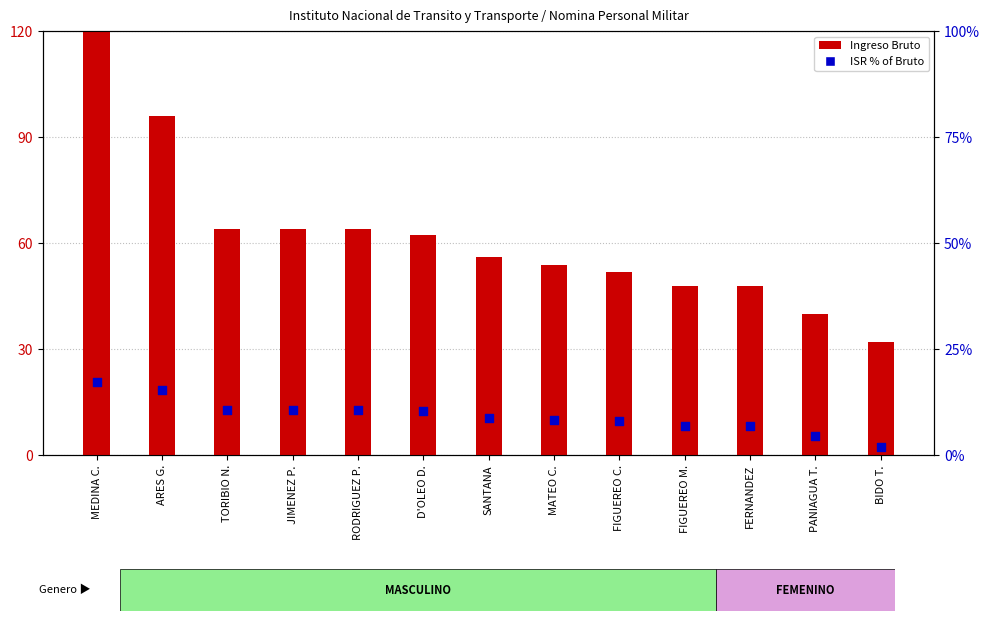

What are all the series names shown in the legend?

Ingreso Bruto, ISR % of Bruto